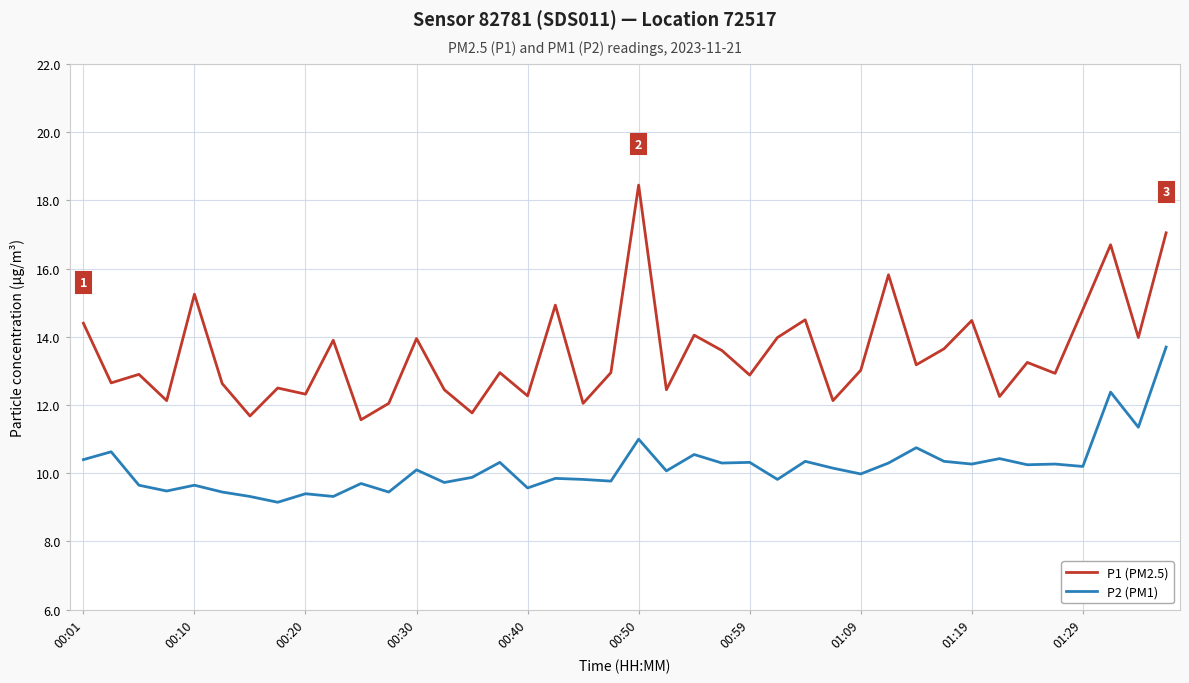

What is the sum of all P1 (PM2.5) values?

540.5